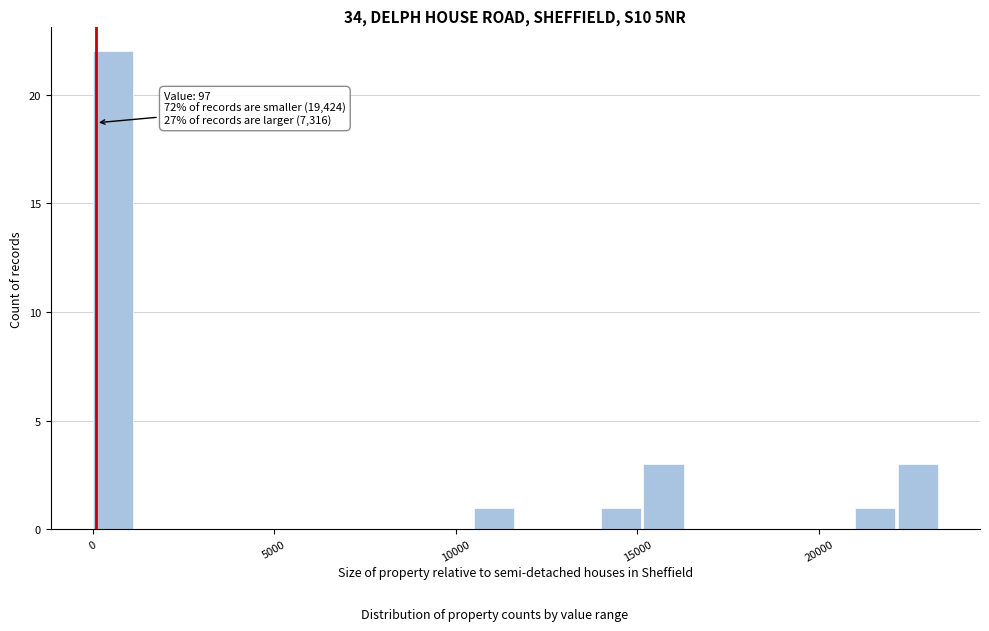

Around what value on the x-axis is the tallest bar? Give the approximate position of its centre, as read against the axis.

500